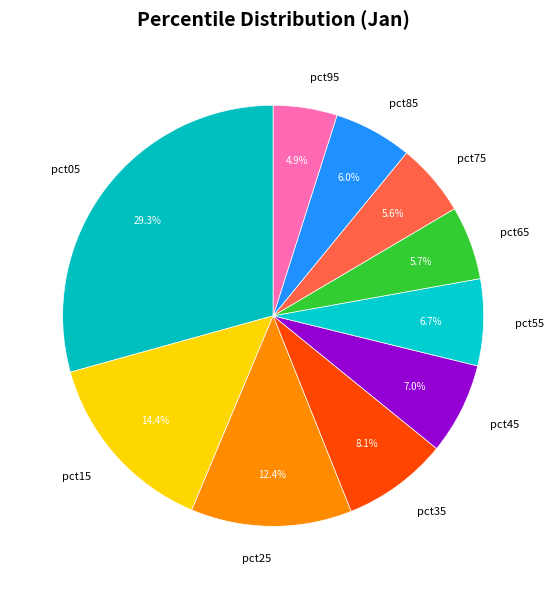

Is there a majority slice in this chart?

No